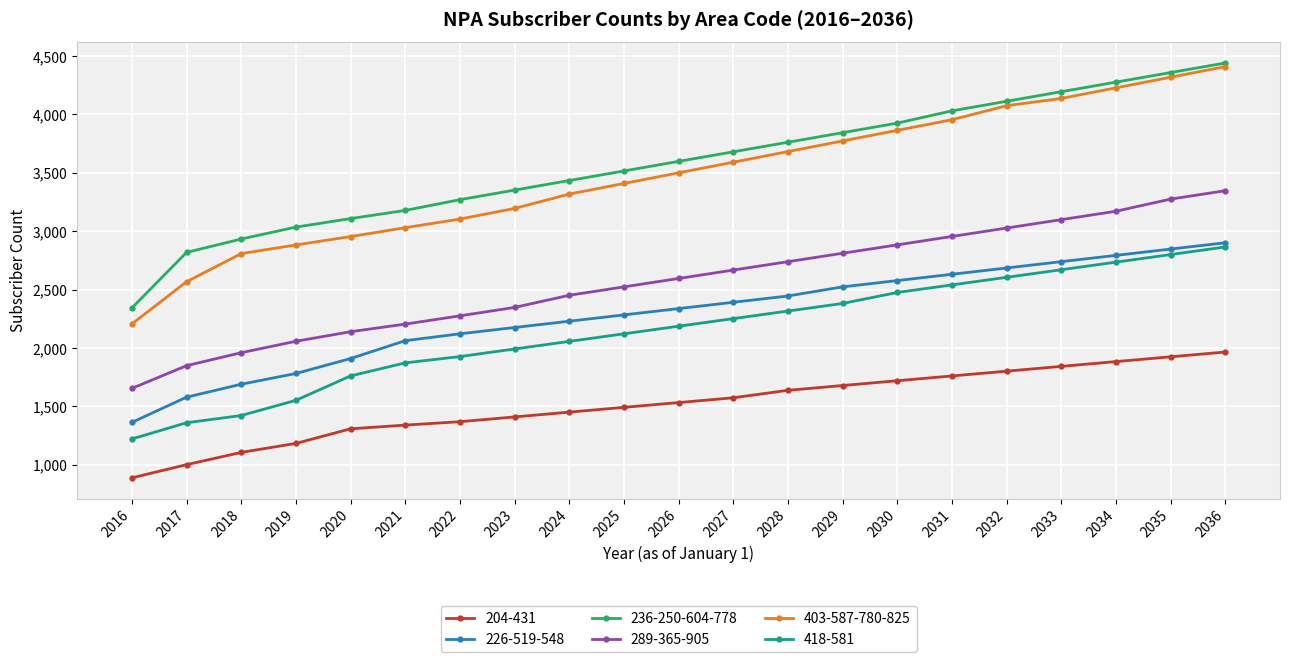

True or false: 403-587-780-825 and 418-581 cross at least once.

False